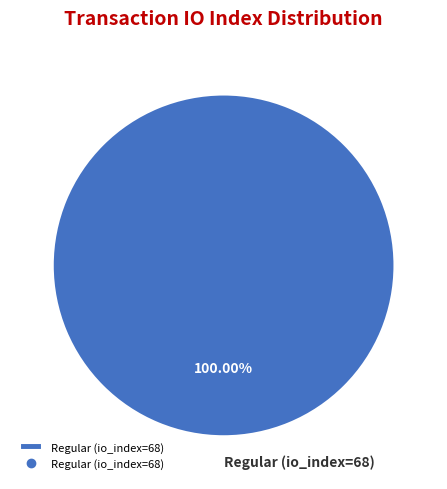

Count the number of slices in the pie.

1